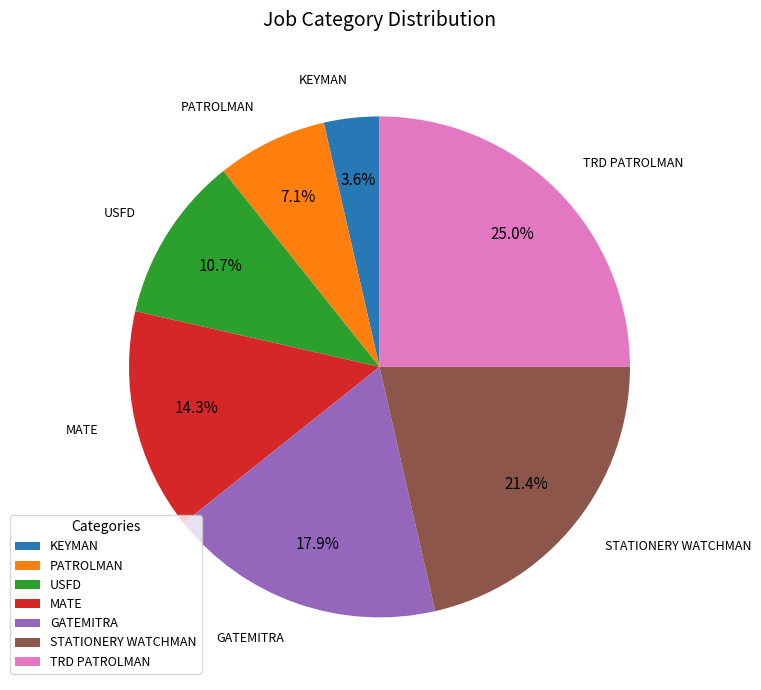

Which slice is the largest?

TRD PATROLMAN